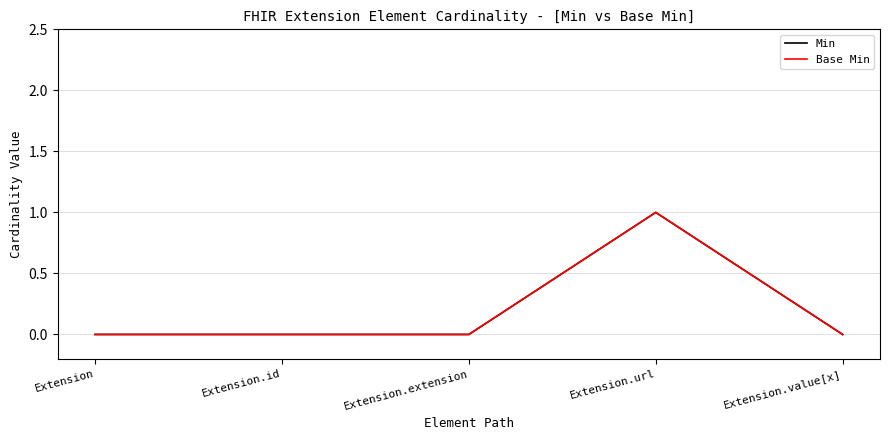

True or false: Base Min and Min cross at least once.

False